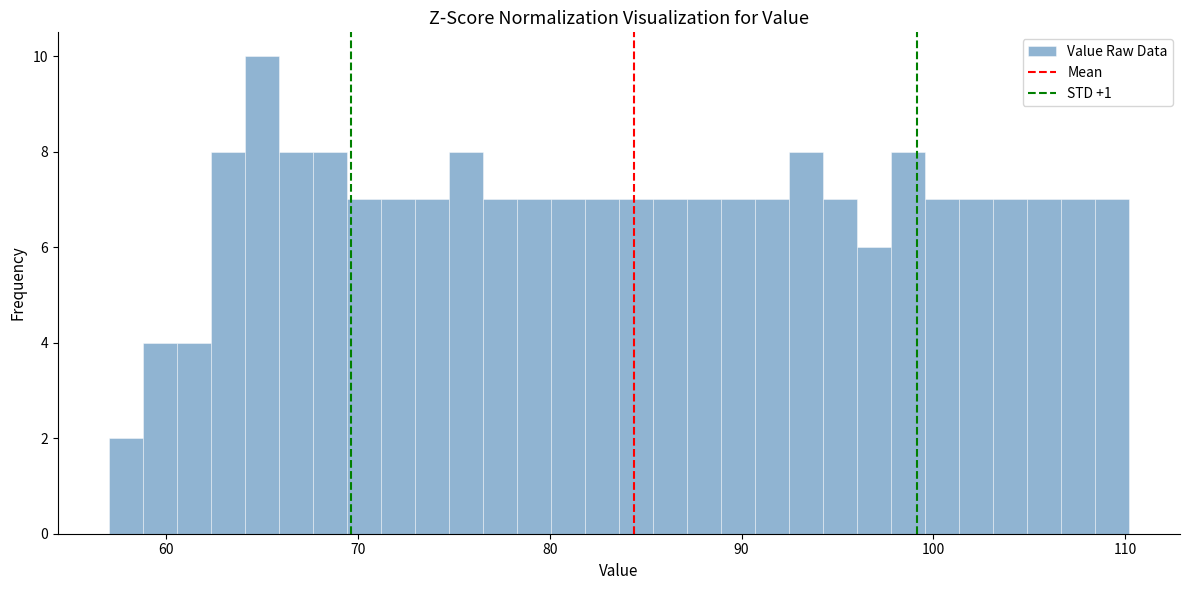

Read against the x-axis, roughly where is the centre of the tallest bar?

65